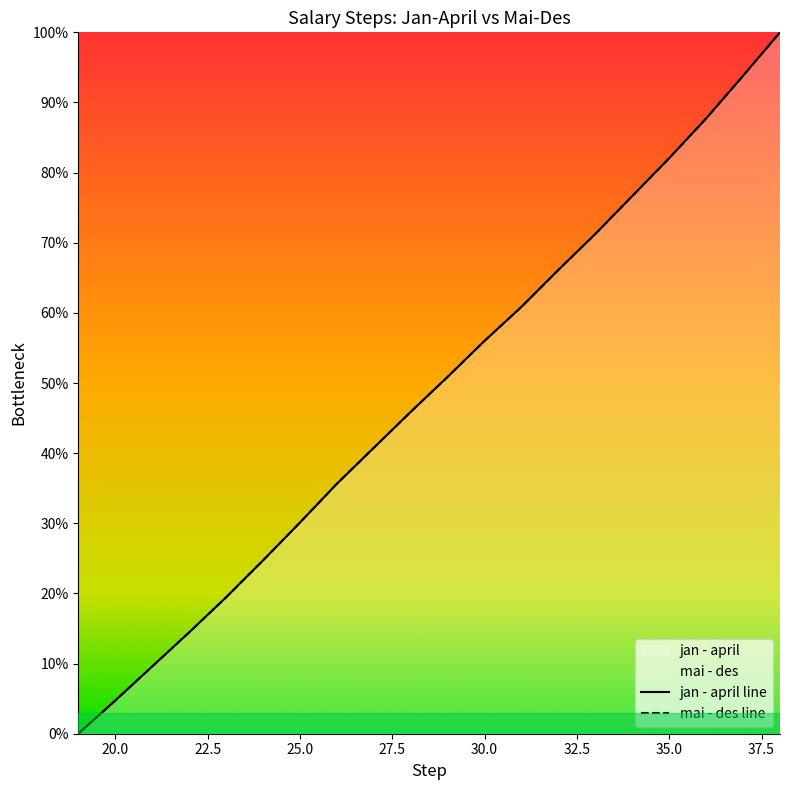

At 34, list the series in order from largest to smallest.

jan - april, mai - des